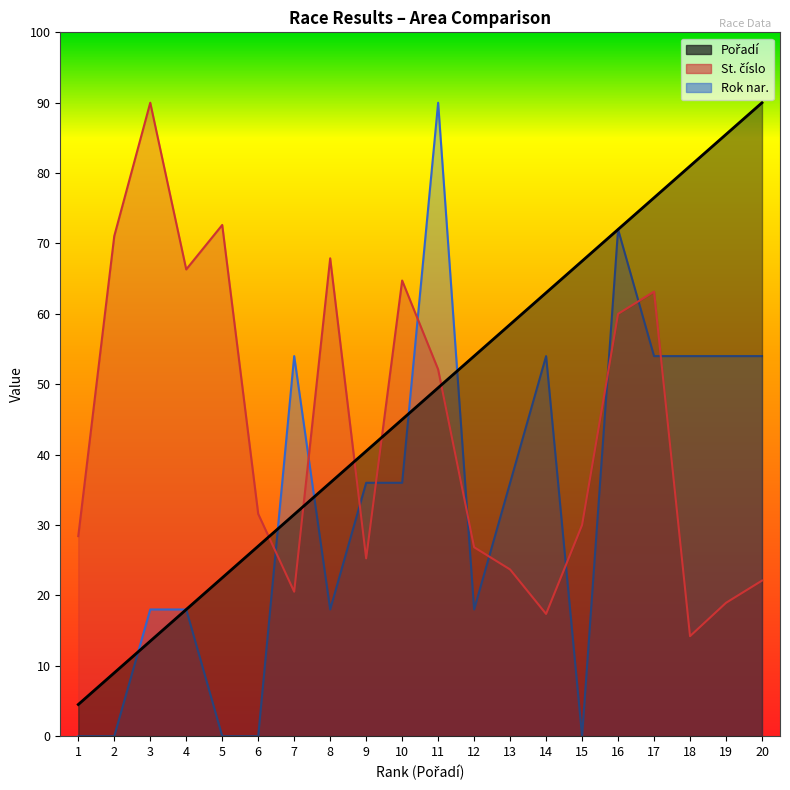

True or false: Pořadí has more than 1 interior local peaks.

False